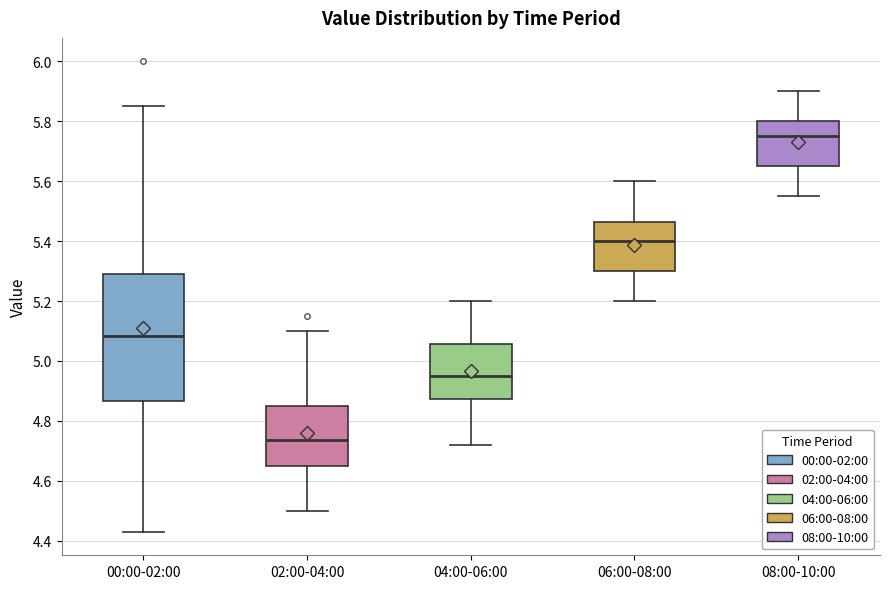

Where is the lower edge of the box for 06:00-08:00 on the y-axis? The values are not printed on the chart, so give them approximately, as read against the axis.

5.30